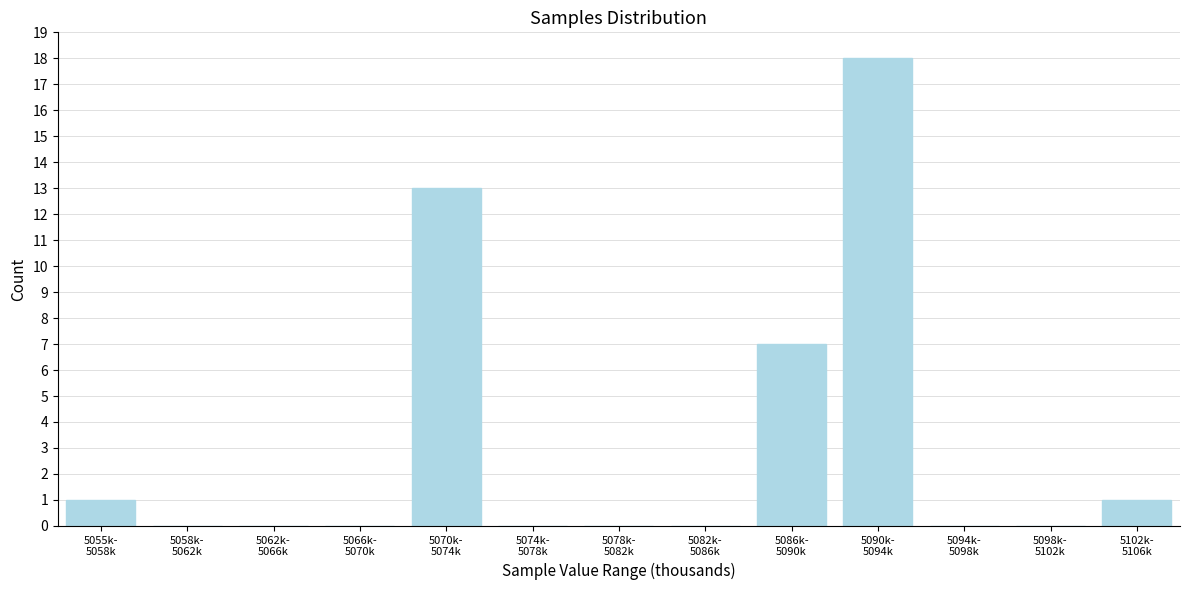

What is the maximum value shown in the chart?

18